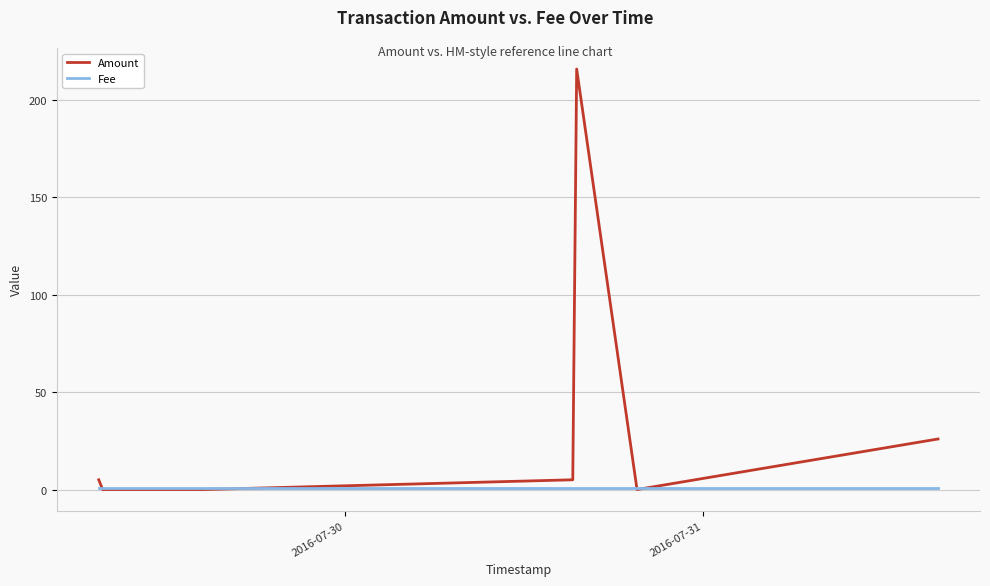

At how many categories does at least one series exceed 171?

1